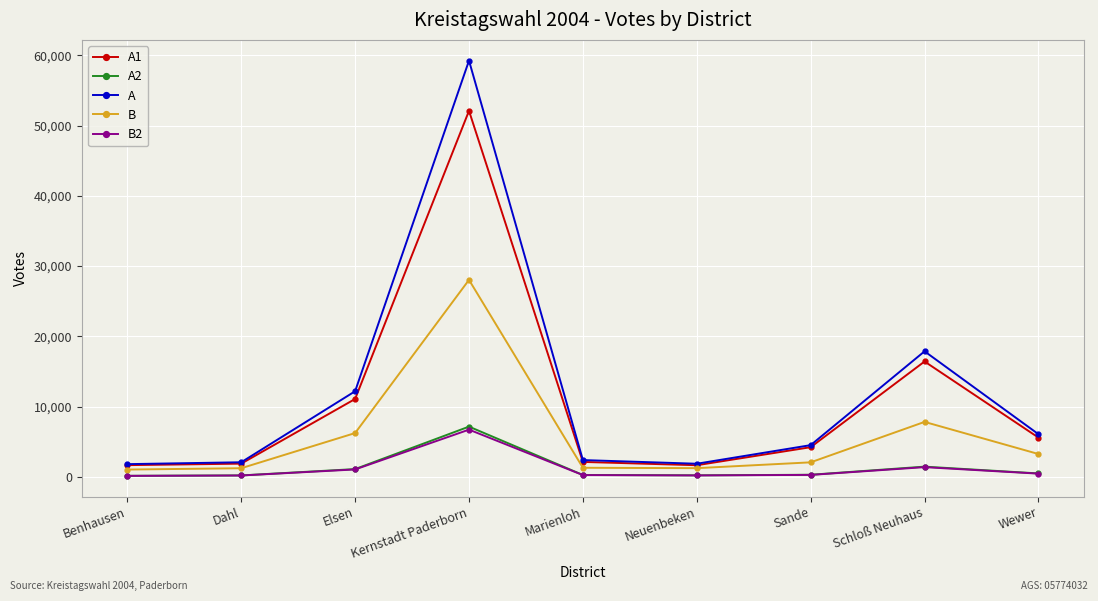

The value of A at Elsen is 18745. True or false?

False